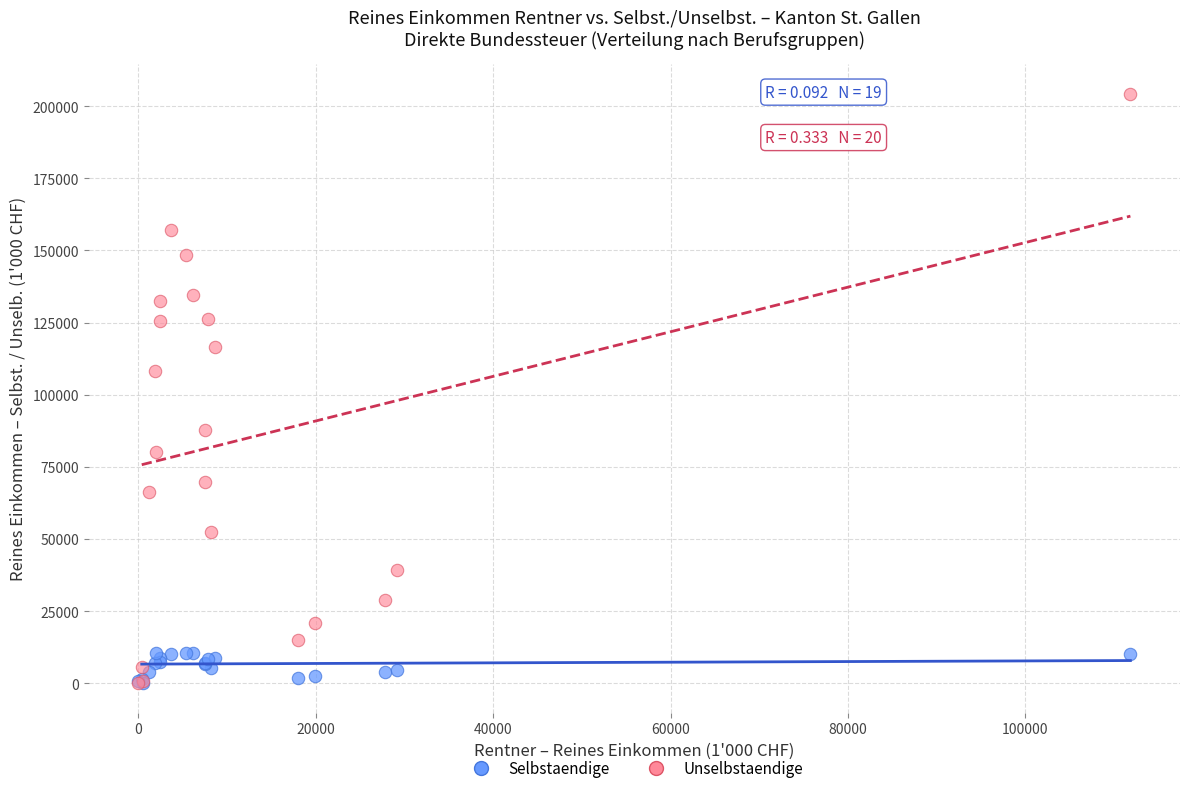

In the Unselbstaendige series, what Y value is closest to 102163?

108144.0